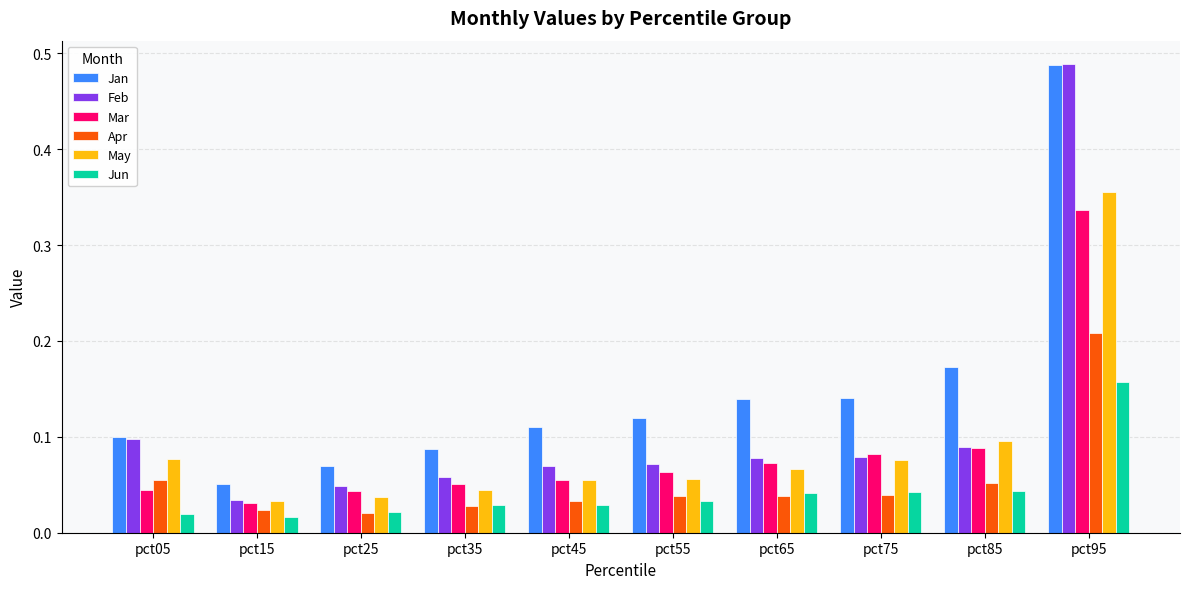

Between pct65 and pct75, which series saw the biggest shift?

Mar